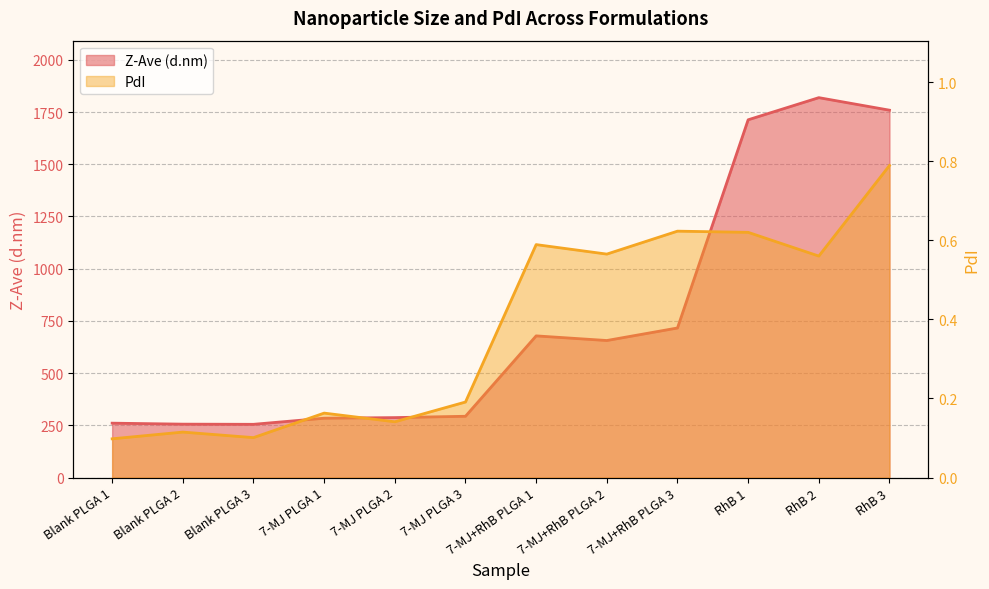

Reading left to right, what are all the values shown in this chart?

Z-Ave (d.nm): Blank PLGA 1=260.5	Blank PLGA 2=255.8	Blank PLGA 3=255.0	7-MJ PLGA 1=284.2	7-MJ PLGA 2=287.1	7-MJ PLGA 3=293.5	7-MJ+RhB PLGA 1=678.4	7-MJ+RhB PLGA 2=656.2	7-MJ+RhB PLGA 3=716.2	RhB 1=1713.0	RhB 2=1819.0	RhB 3=1759.0
PdI: Blank PLGA 1=0.1	Blank PLGA 2=0.1	Blank PLGA 3=0.1	7-MJ PLGA 1=0.2	7-MJ PLGA 2=0.1	7-MJ PLGA 3=0.2	7-MJ+RhB PLGA 1=0.6	7-MJ+RhB PLGA 2=0.6	7-MJ+RhB PLGA 3=0.6	RhB 1=0.6	RhB 2=0.6	RhB 3=0.8